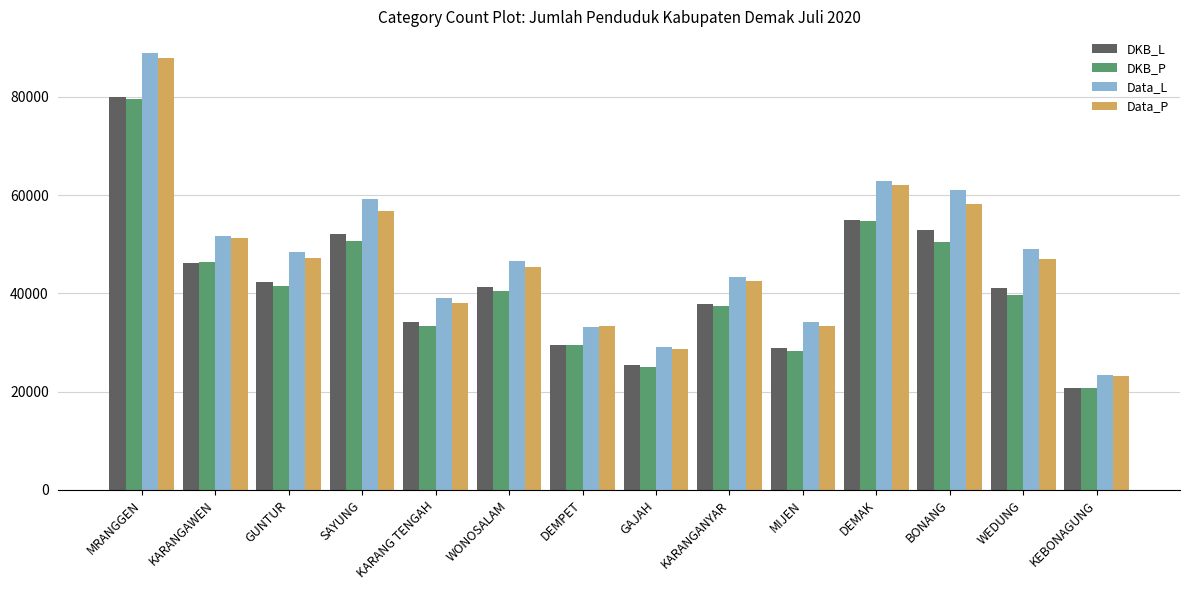

At which category is the sum across all series the highest?

MRANGGEN